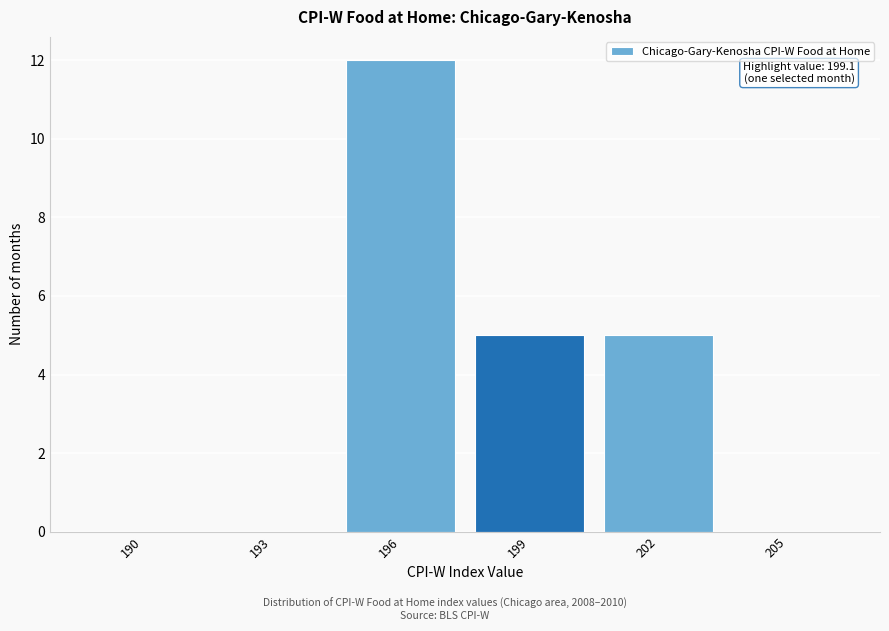

Reading left to right, what are all the values shown in this chart?

190=0	193=0	196=12	199=5	202=5	205=0